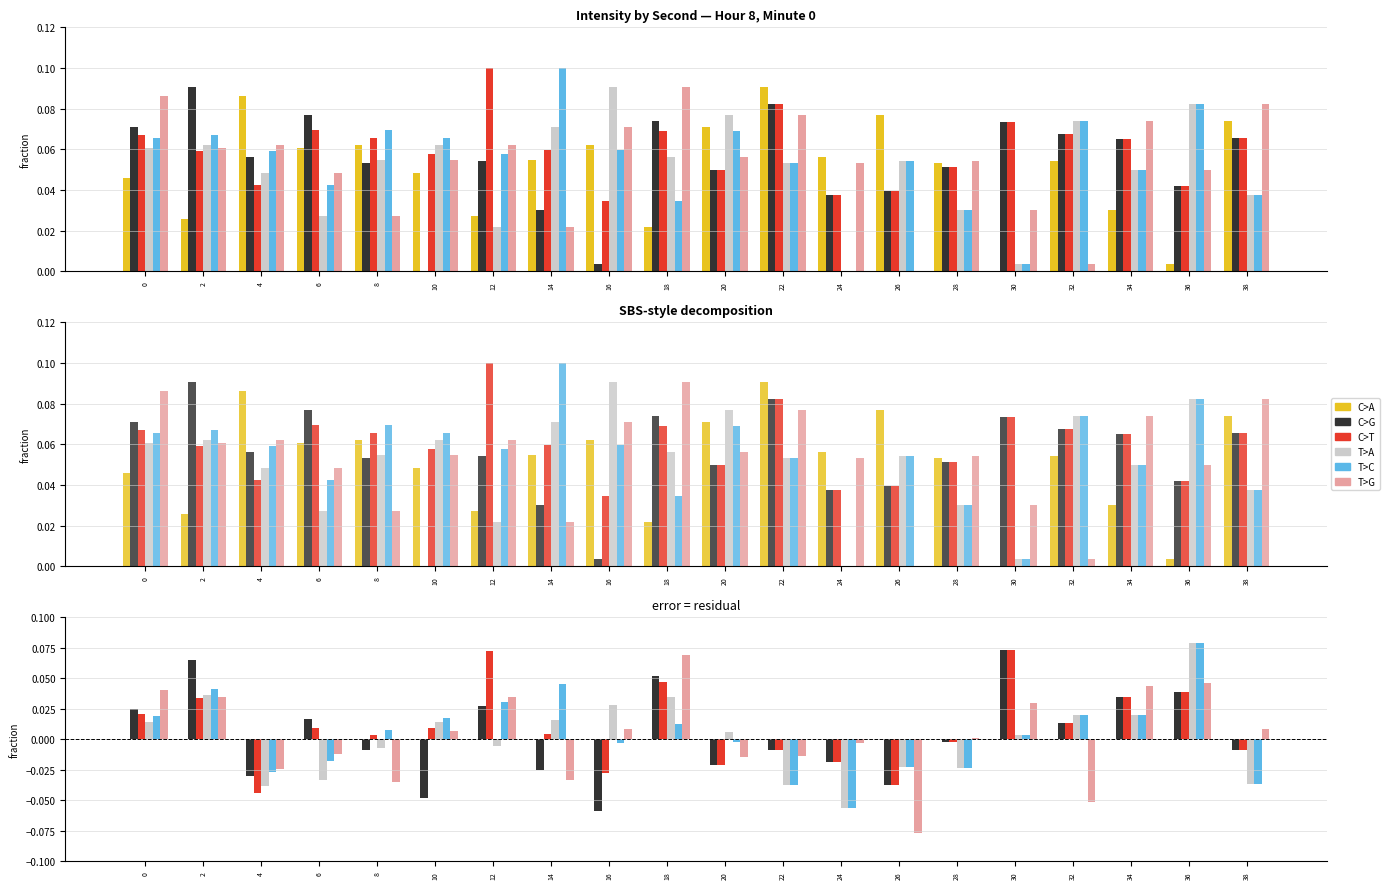

How many values in the T>G series are below 0?

9